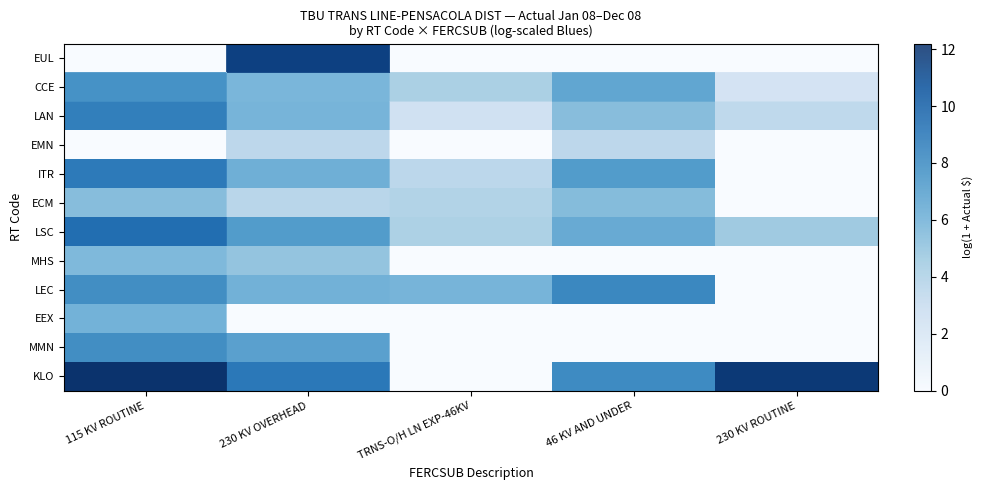

Which category has the highest value across all series?

115 KV ROUTINE